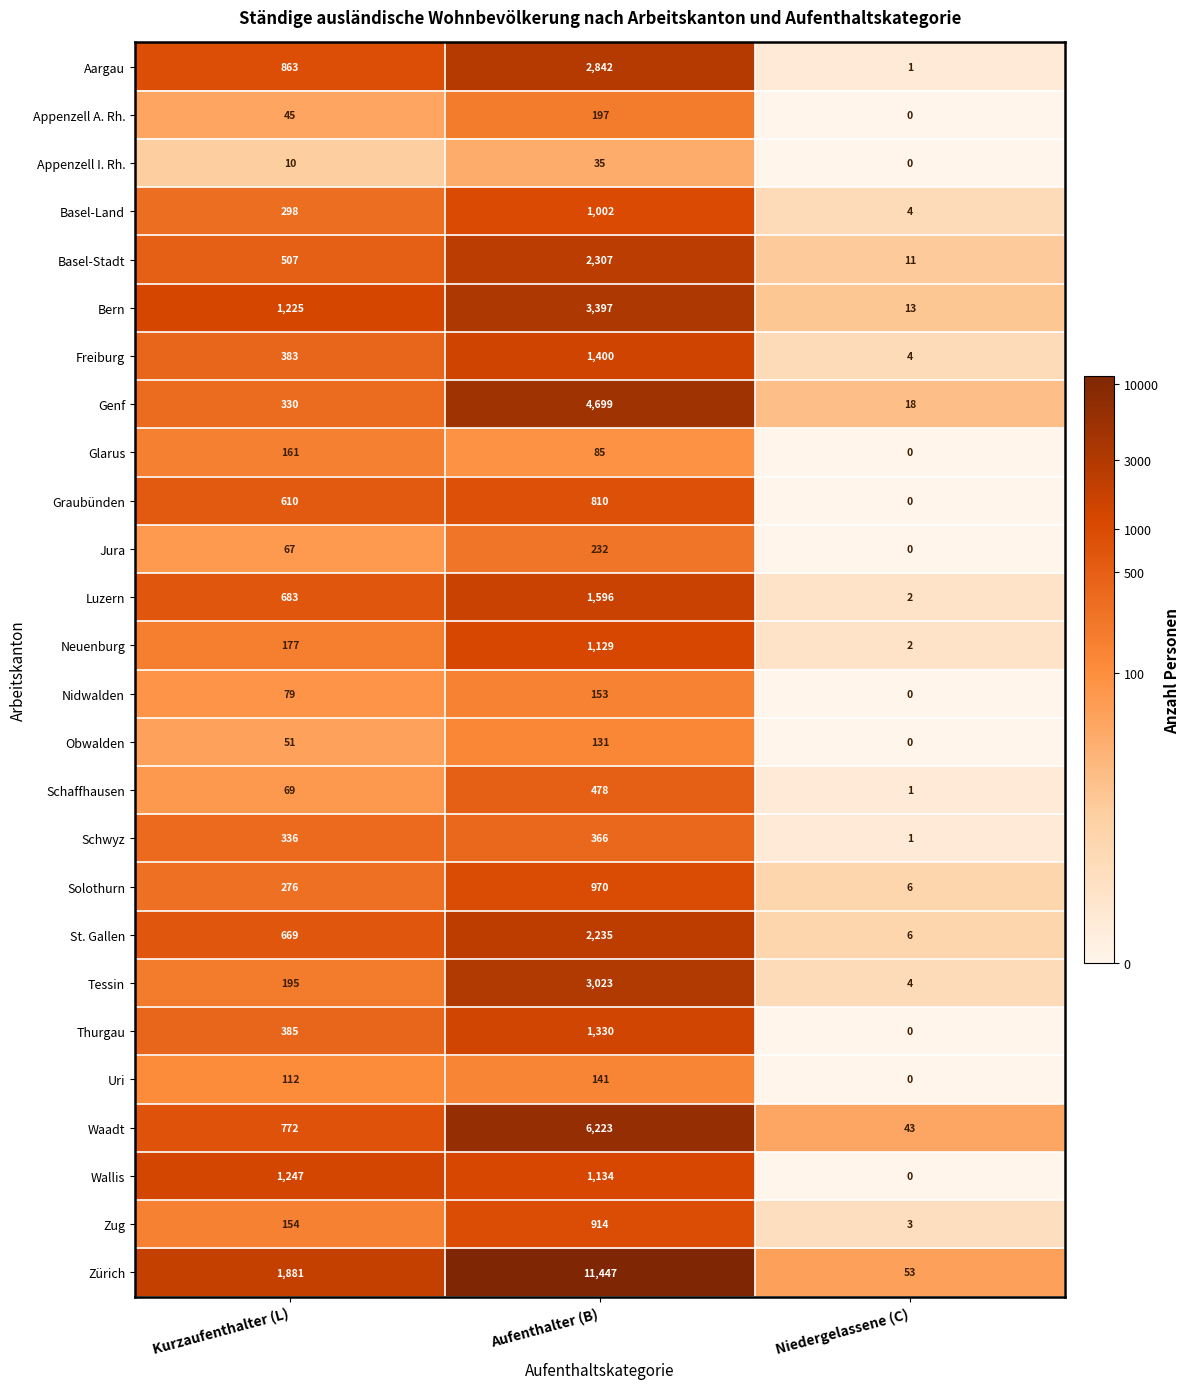

Read the Waadt value at Niedergelassene (C).

43